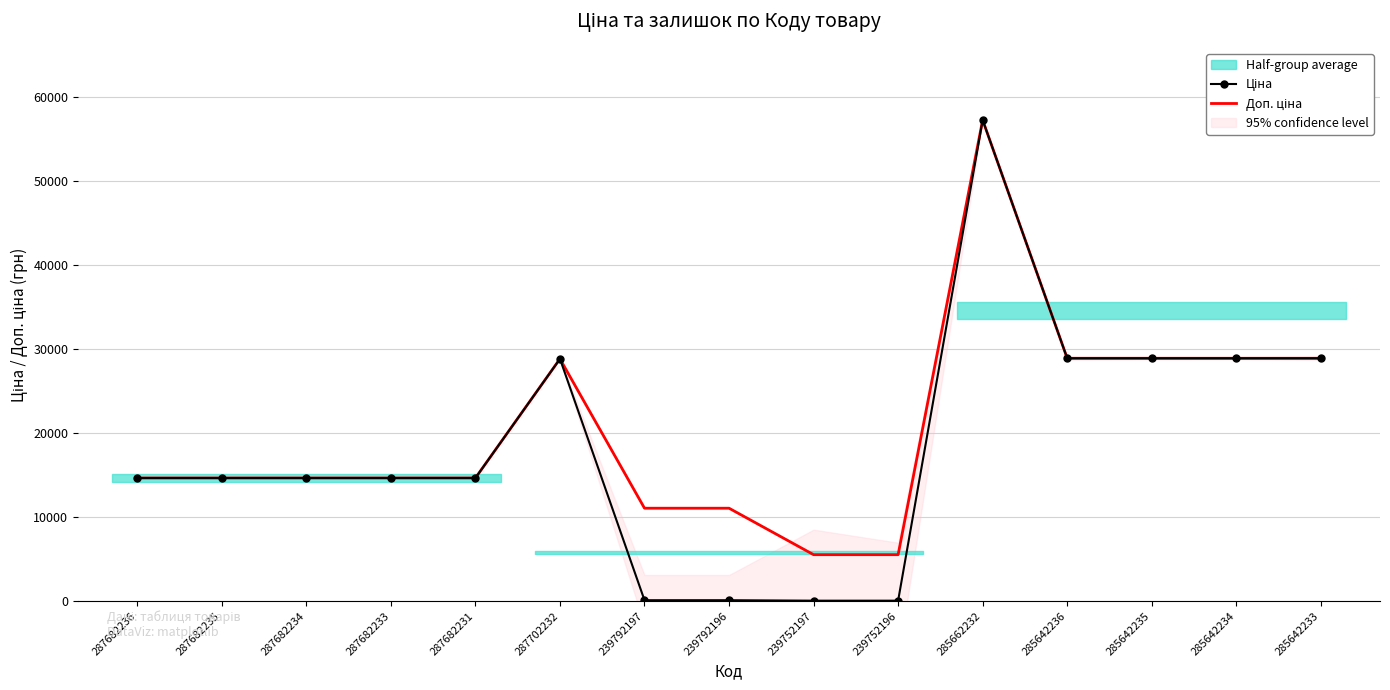

True or false: Доп. ціна and Ціна intersect in this chart.

False